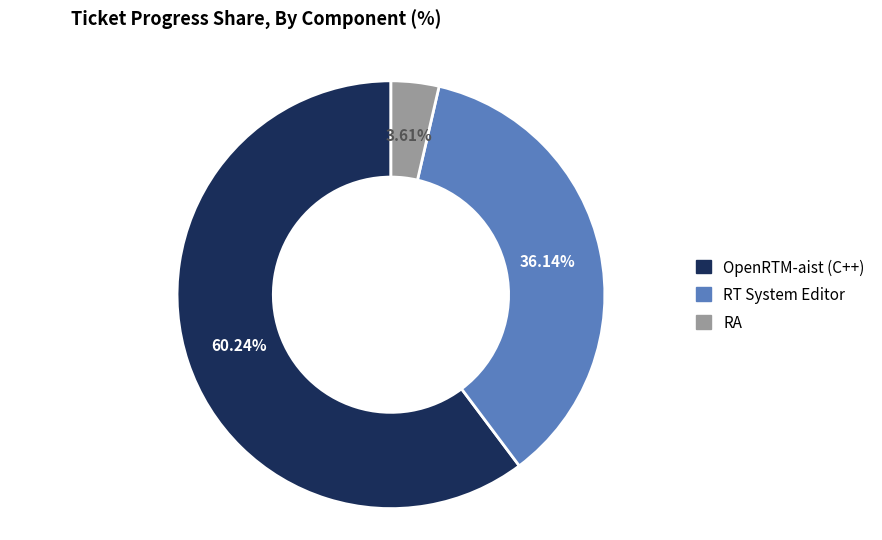

To the nearest percent, what is the difference between the largest and smallest slice percentages?

57%